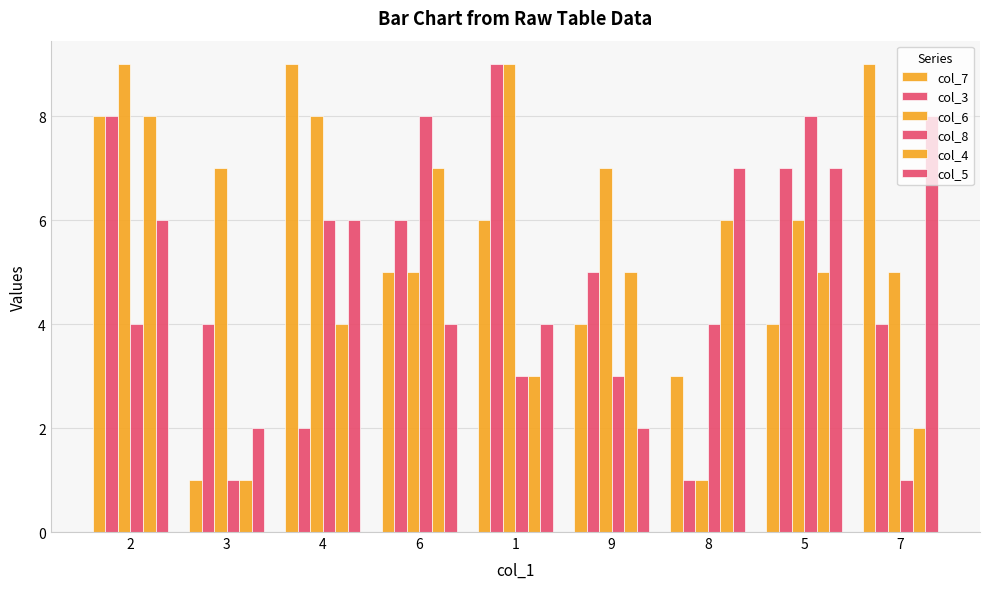

Which series has the widest spread of values?

col_7